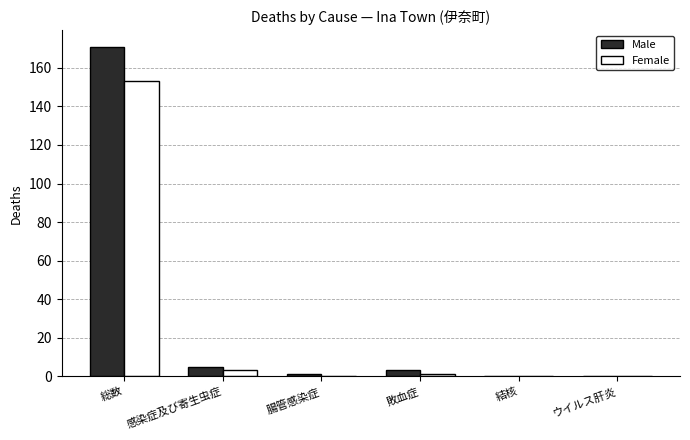

True or false: Female has a value of 0 at 腸管感染症.

True